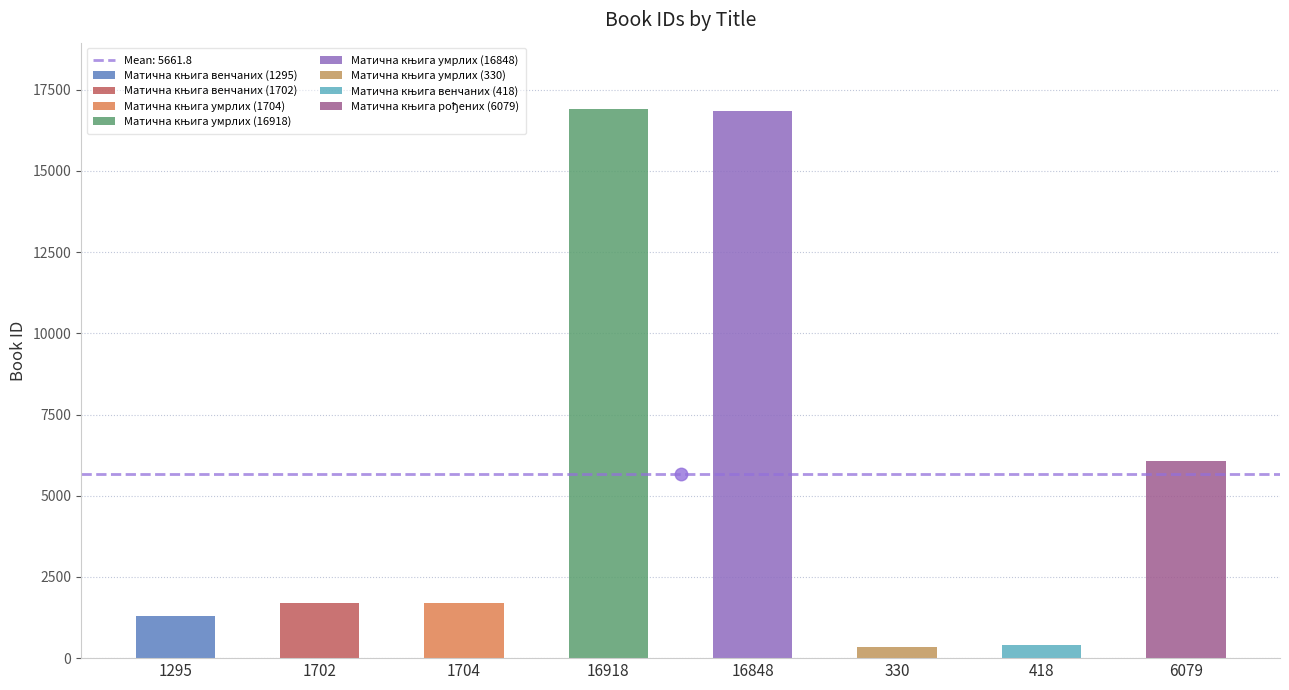

What is the value of the 5th bar from the left?

16848